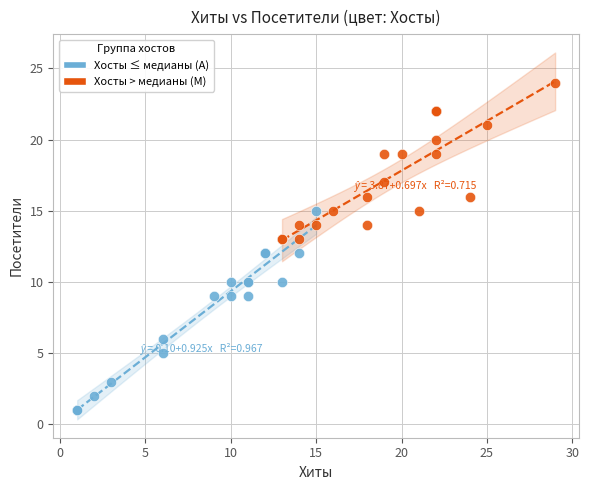

Which series reaches the minimum Y coordinate?

Хосты ≤ медианы (A)